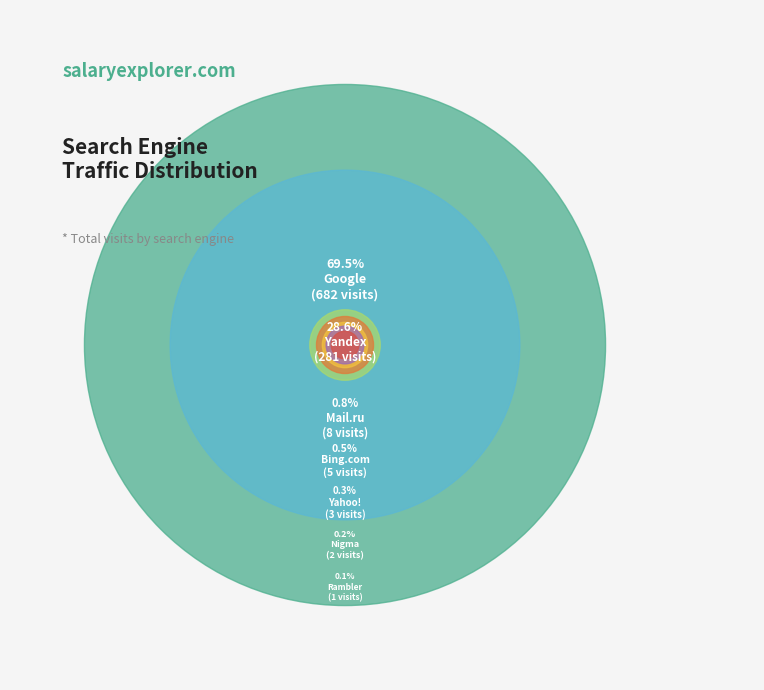

Which slice is the smallest?

Rambler